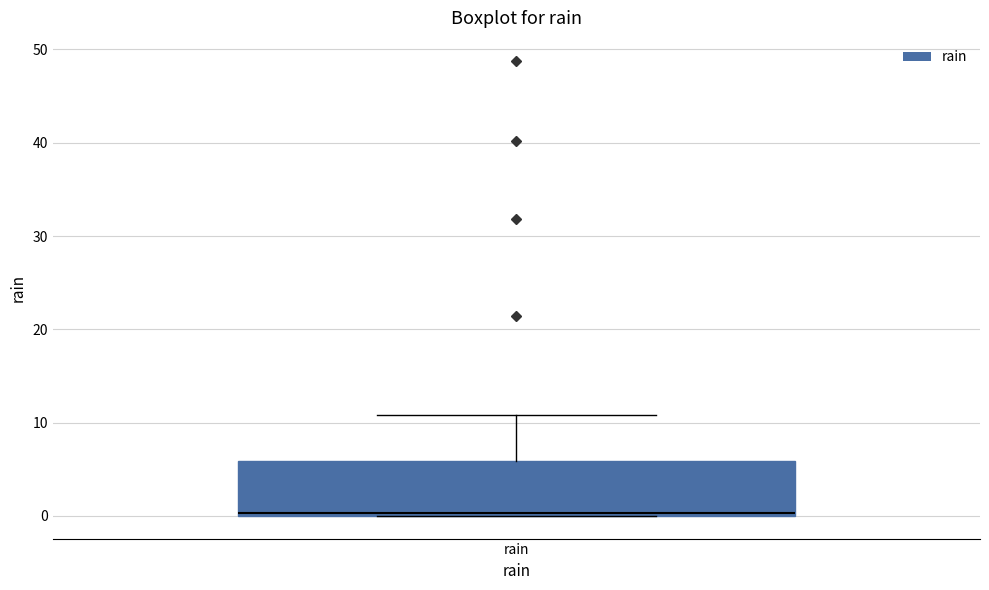

Where is the lower edge of the box for rain on the y-axis? The values are not printed on the chart, so give them approximately, as read against the axis.

0